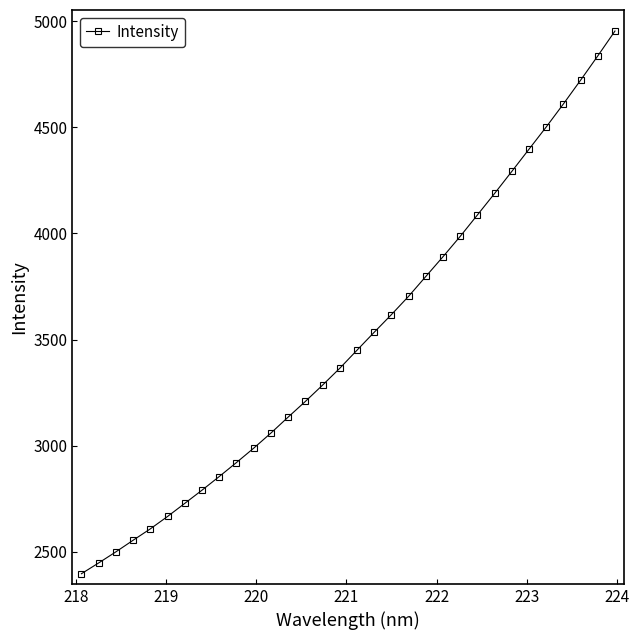

What is the greatest value displayed?

4953.6